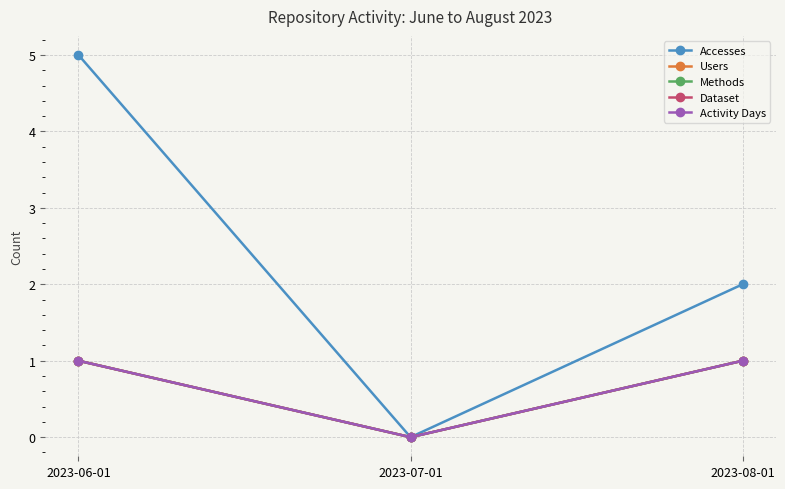

The Activity Days series shows 1 at 2023-06-01. True or false?

True